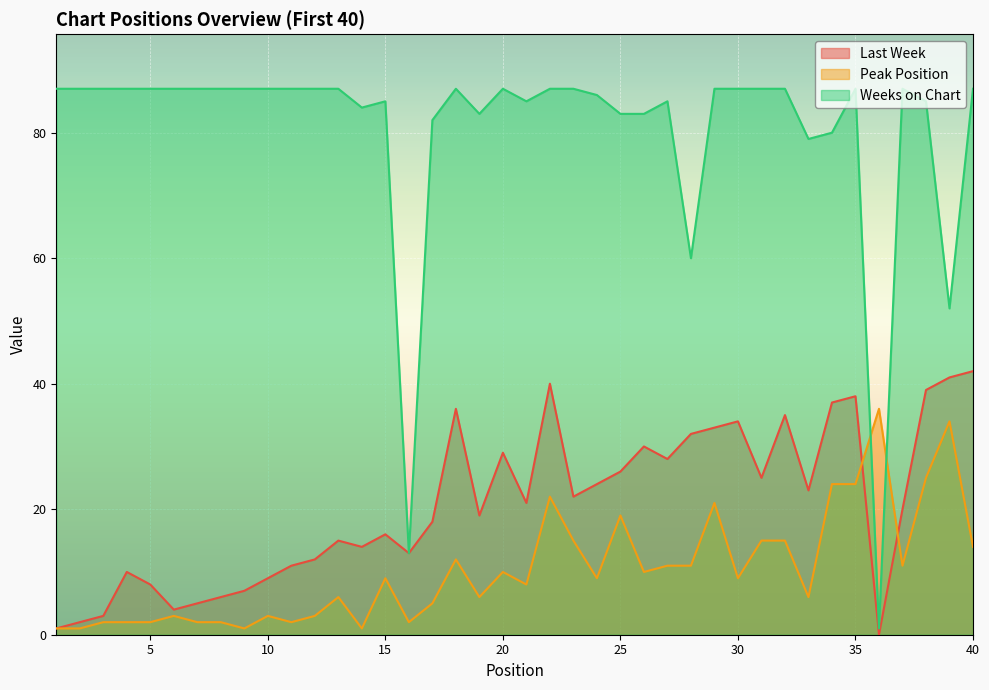

Reading right to left, list all the values displayed in this chart.

Last Week: 40=42	39=41	38=39	37=20	36=0	35=38	34=37	33=23	32=35	31=25	30=34	29=33	28=32	27=28	26=30	25=26	24=24	23=22	22=40	21=21	20=29	19=19	18=36	17=18	16=13	15=16	14=14	13=15	12=12	11=11	10=9	9=7	8=6	7=5	6=4	5=8	4=10	3=3	2=2	1=1
Peak Position: 40=14	39=34	38=25	37=11	36=36	35=24	34=24	33=6	32=15	31=15	30=9	29=21	28=11	27=11	26=10	25=19	24=9	23=15	22=22	21=8	20=10	19=6	18=12	17=5	16=2	15=9	14=1	13=6	12=3	11=2	10=3	9=1	8=2	7=2	6=3	5=2	4=2	3=2	2=1	1=1
Weeks on Chart: 40=87	39=52	38=85	37=87	36=1	35=87	34=80	33=79	32=87	31=87	30=87	29=87	28=60	27=85	26=83	25=83	24=86	23=87	22=87	21=85	20=87	19=83	18=87	17=82	16=13	15=85	14=84	13=87	12=87	11=87	10=87	9=87	8=87	7=87	6=87	5=87	4=87	3=87	2=87	1=87